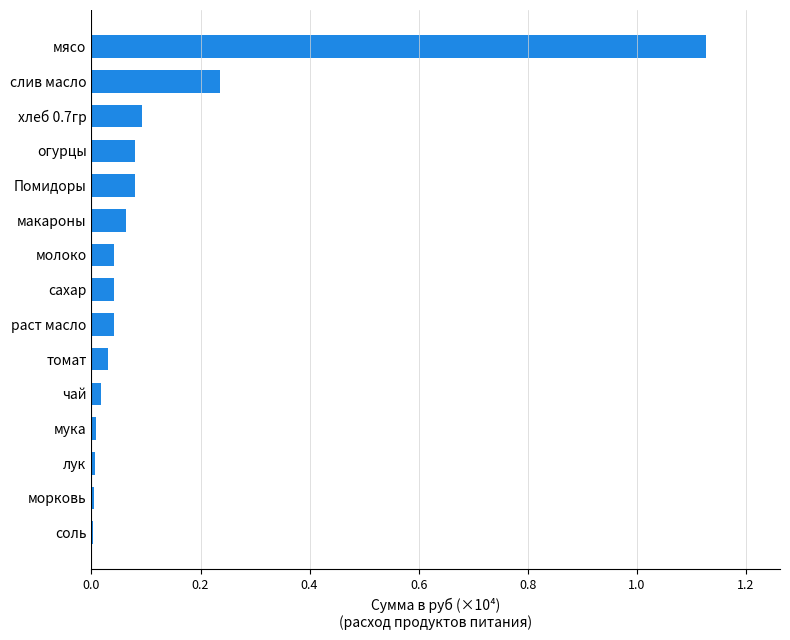

Are the bars horizontal?

Yes